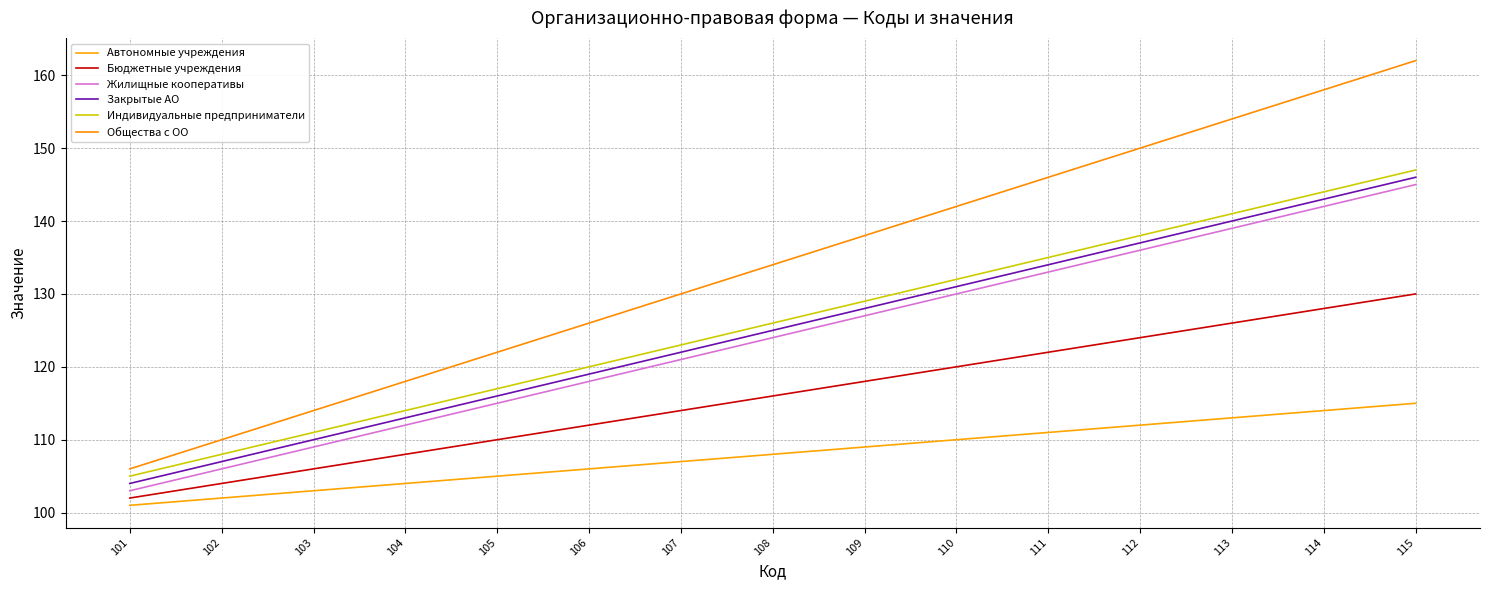

What is the value of the Автономные учреждения point at the 2nd from the left?

102